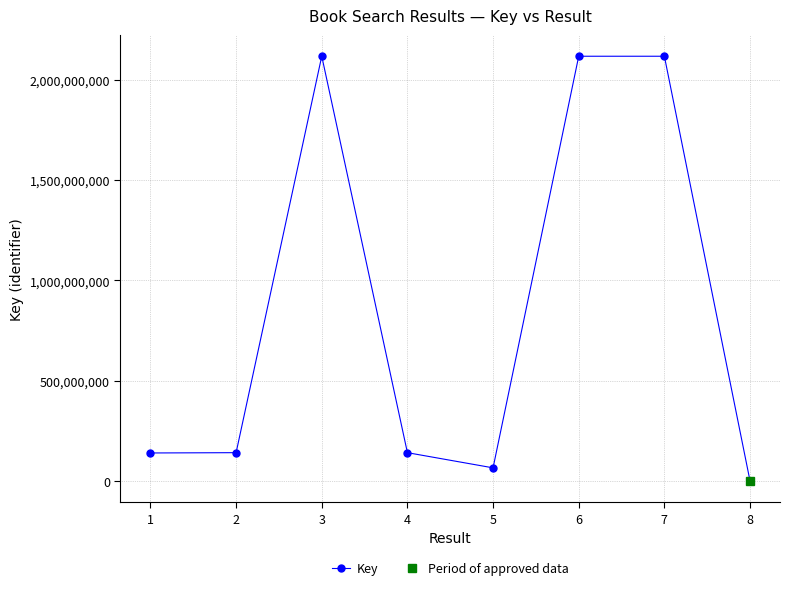

What is the maximum value shown in the chart?

2118115636